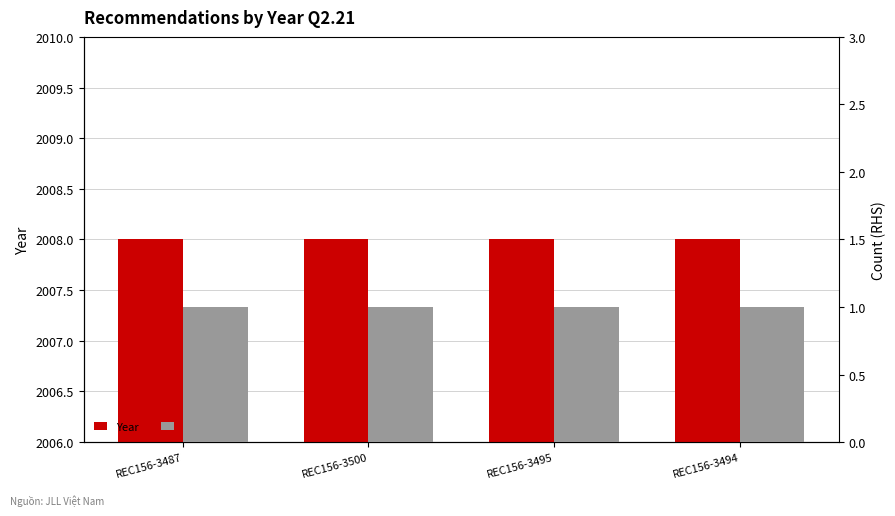

What is the difference between the highest and lowest values at REC156-3487?

2007